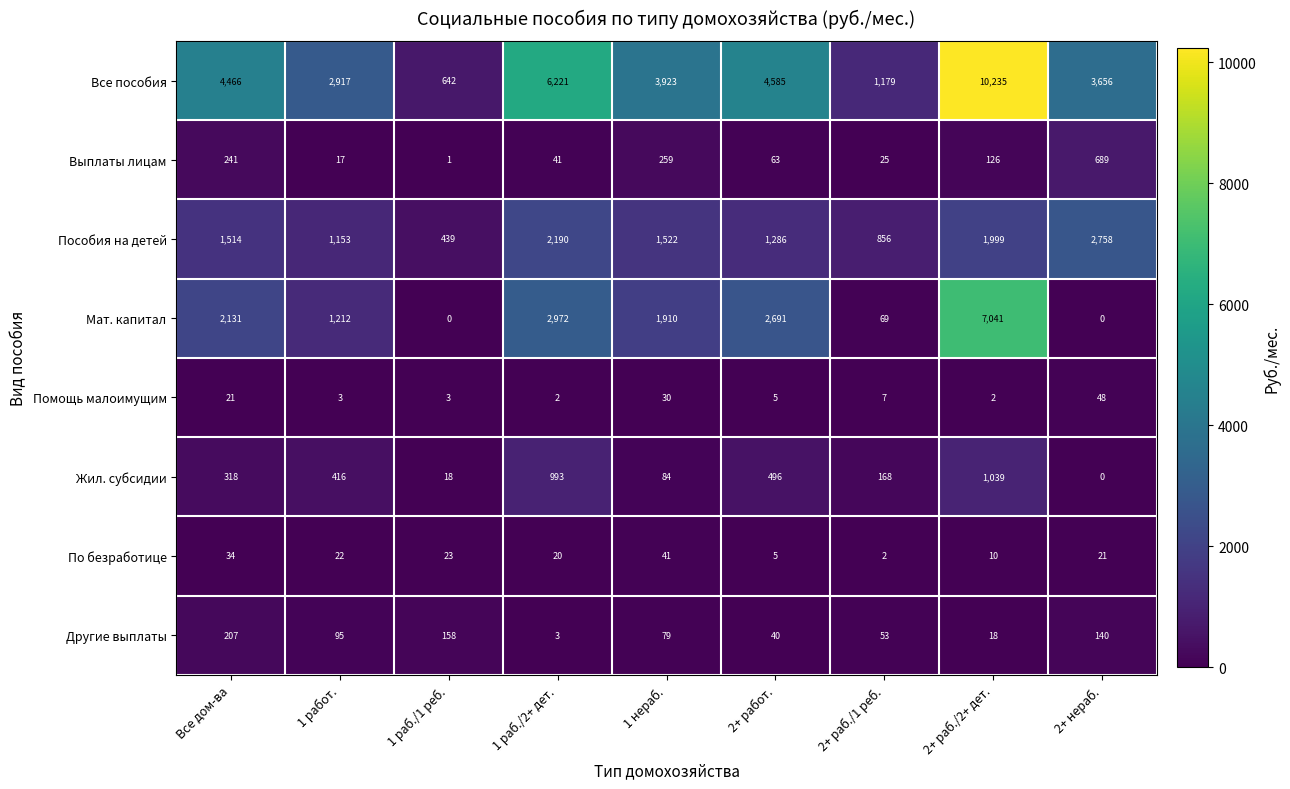

True or false: Мат. капитал has a value of 1212 at 1 работ..

True